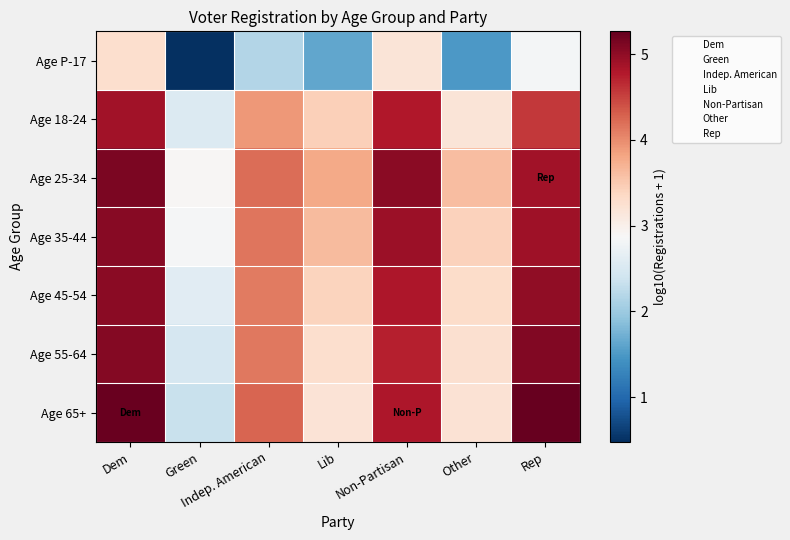

Which has a higher value, Non-Partisan or Rep?

Non-Partisan